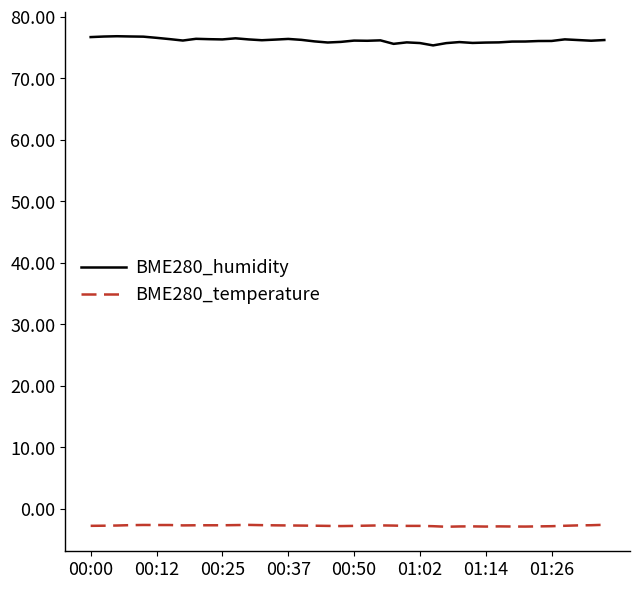

What is the greatest value displayed?

76.8